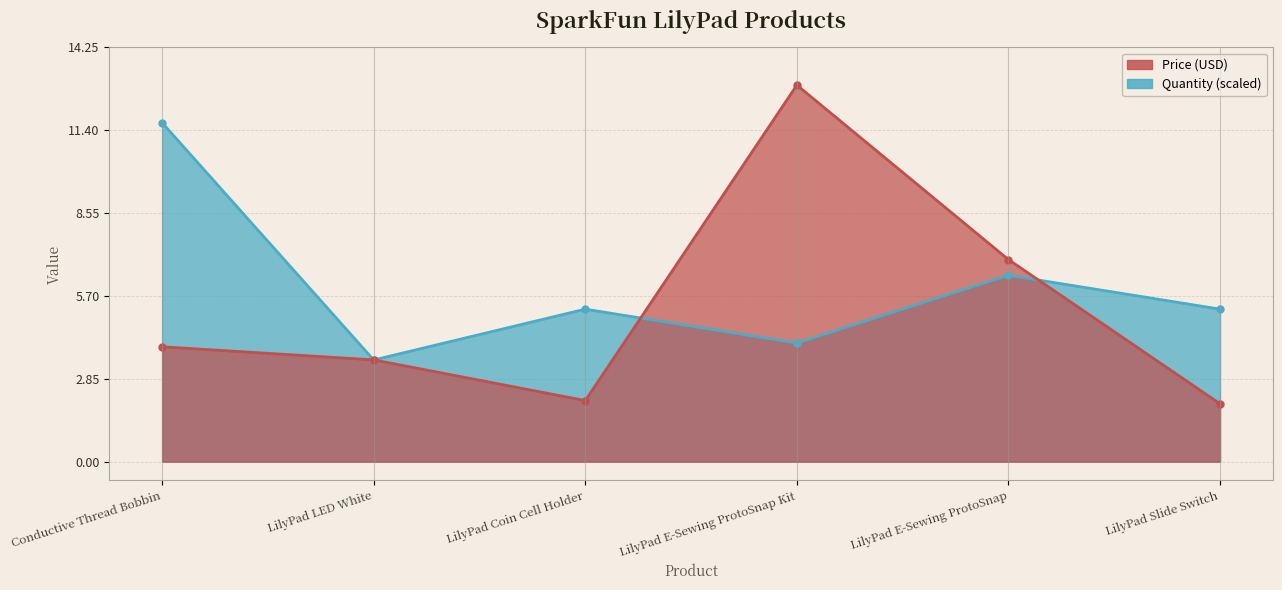

Reading left to right, what are all the values shown in this chart?

Price (USD): Conductive Thread Bobbin=4.0	LilyPad LED White=3.5	LilyPad Coin Cell Holder=2.1	LilyPad E-Sewing ProtoSnap Kit=12.9	LilyPad E-Sewing ProtoSnap=7.0	LilyPad Slide Switch=2.0
Quantity: Conductive Thread Bobbin=11.7	LilyPad LED White=3.5	LilyPad Coin Cell Holder=5.2	LilyPad E-Sewing ProtoSnap Kit=4.1	LilyPad E-Sewing ProtoSnap=6.4	LilyPad Slide Switch=5.2